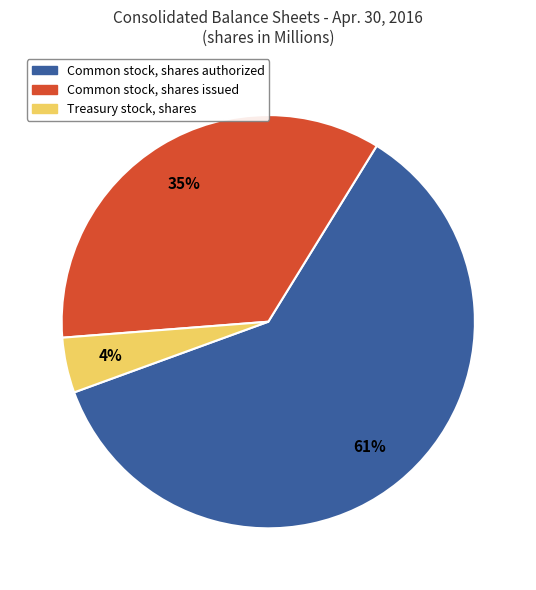

Count the number of slices in the pie.

3